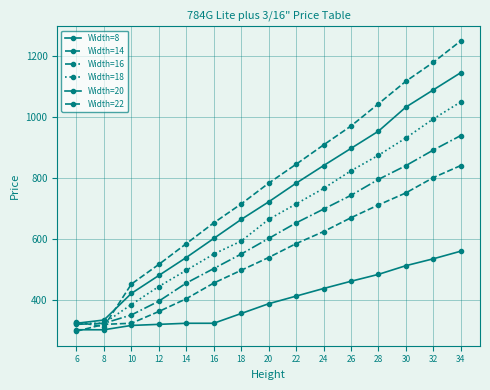

Count the number of categories in the chart.

15